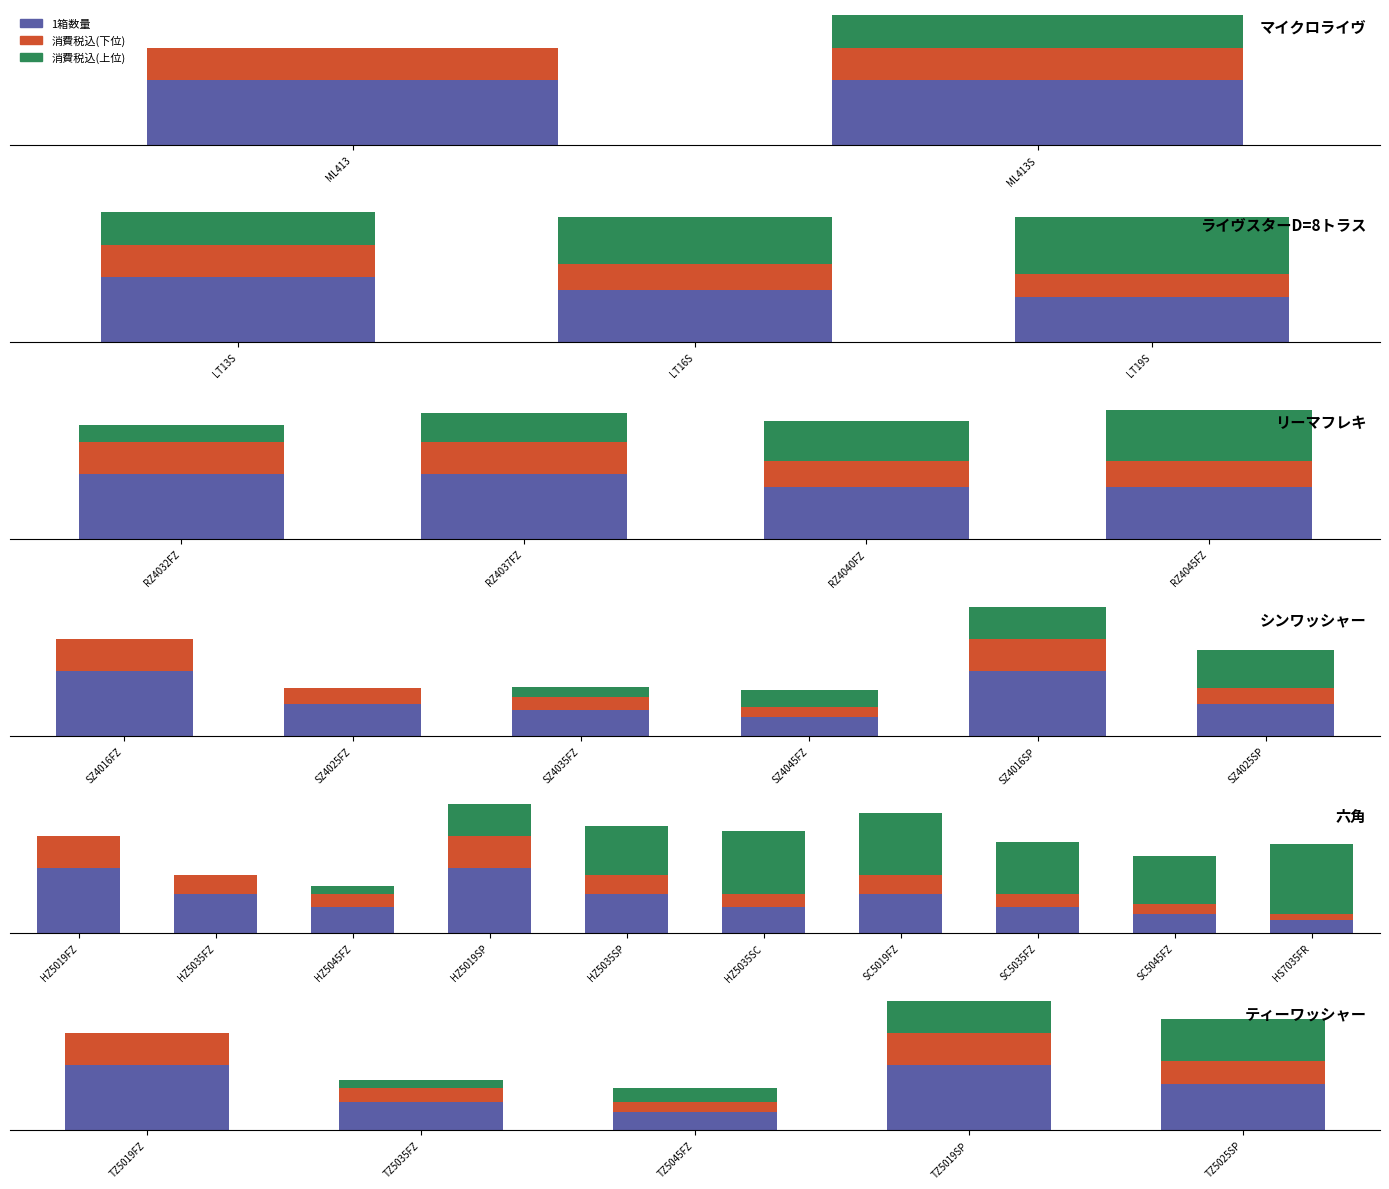

Which series has the widest spread of values?

1箱数量